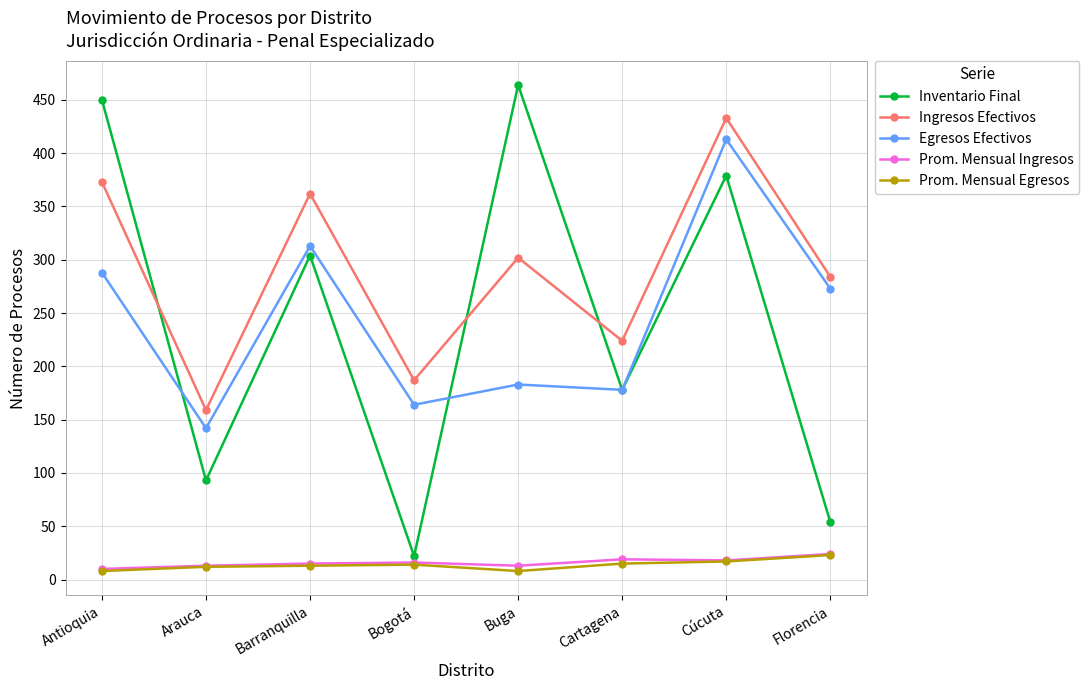

List the labels in order of Inventario Final value, largest first.

Buga, Antioquia, Cúcuta, Barranquilla, Cartagena, Arauca, Florencia, Bogotá